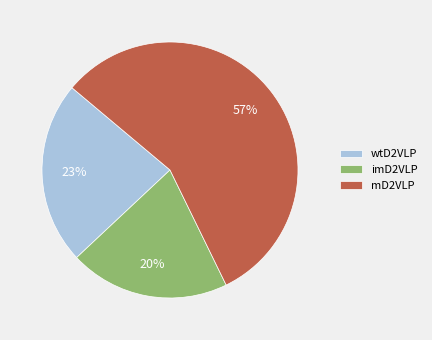

Is there any slice that represents more than half of the pie?

Yes